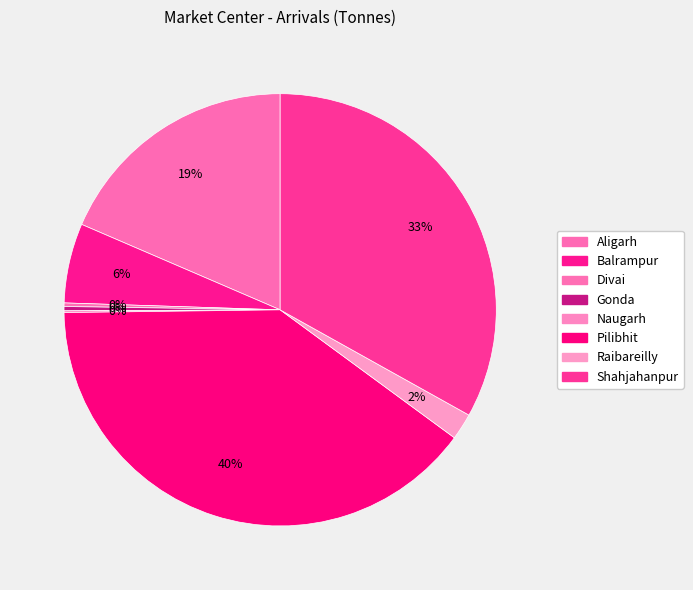

Do Balrampur and Aligarh together represent more than half of the pie?

No